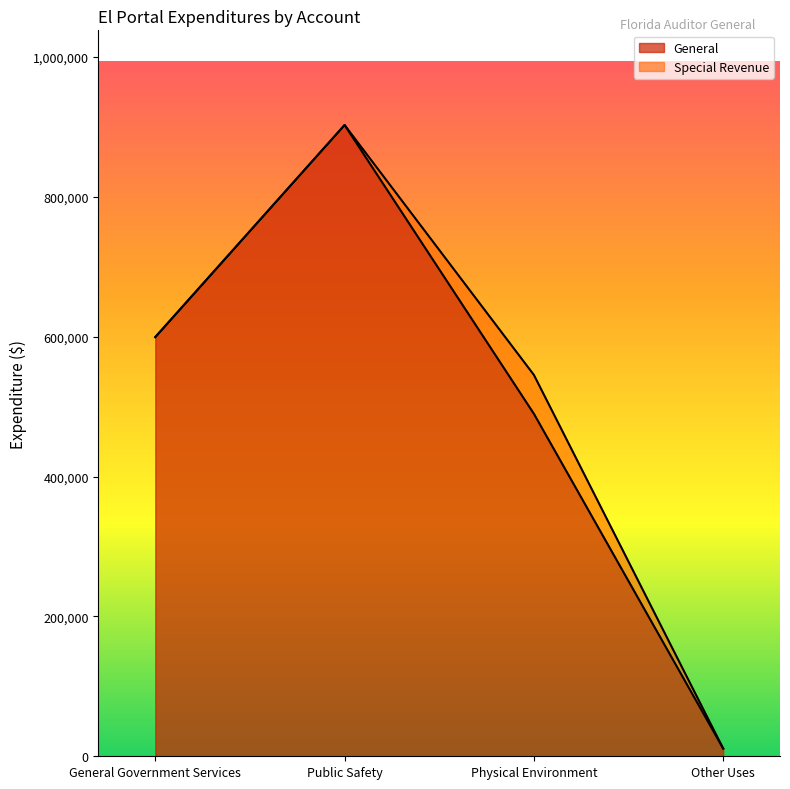

How many data points in Account Total are above 599291?

1